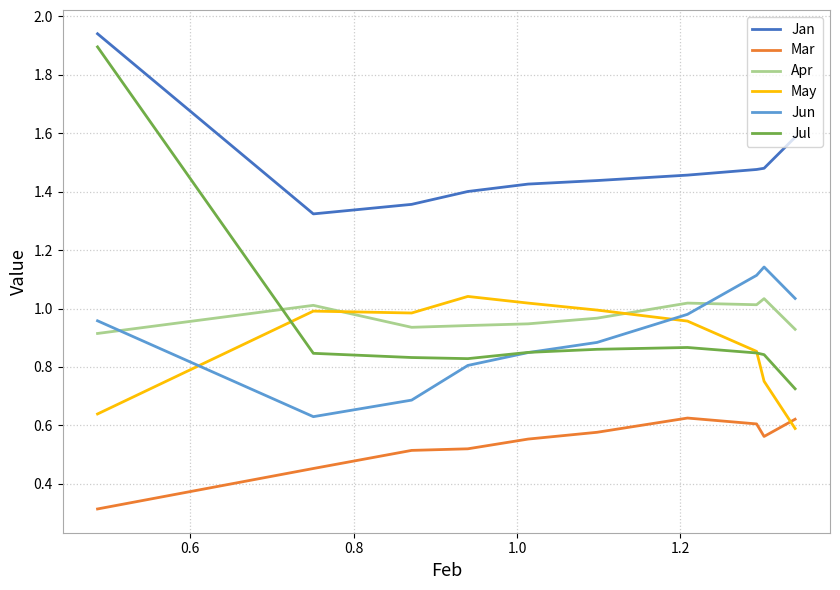

Which series has the largest range (max minus min)?

Jul